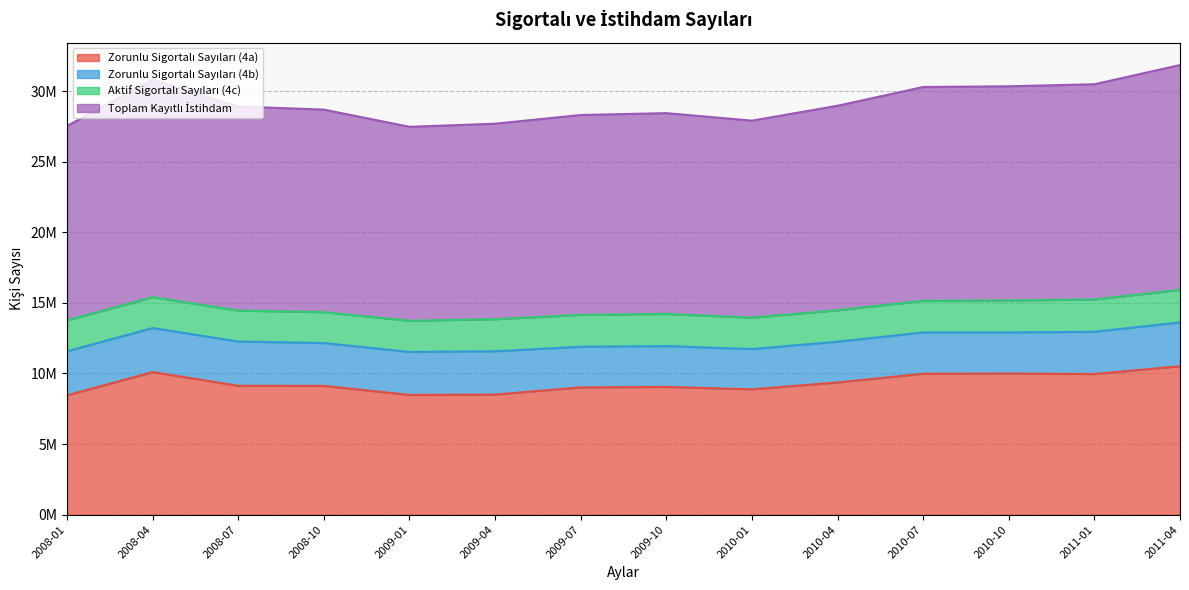

True or false: Toplam Kayıtlı İstihdam and Zorunlu Sigortalı Sayıları (4a) intersect in this chart.

False